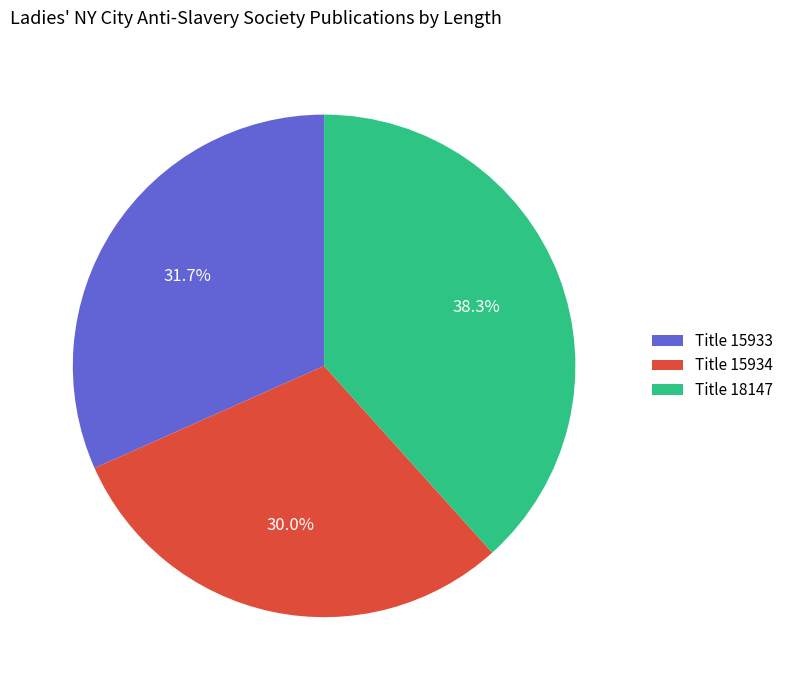

Between Title 18147 and Title 15934, which is larger?

Title 18147